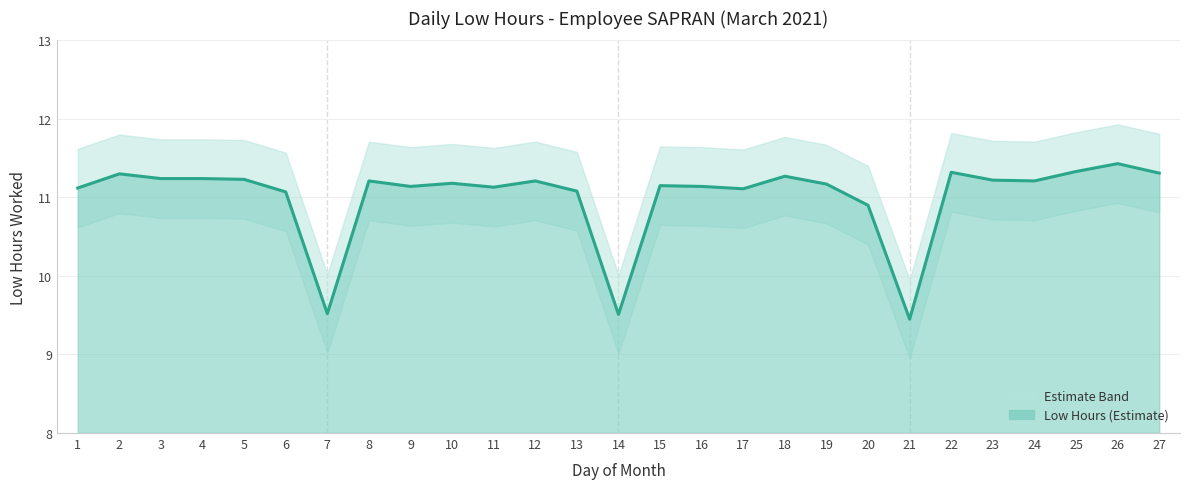

List the labels in order of value, smallest first.

21, 14, 7, 20, 6, 13, 17, 1, 11, 9, 16, 15, 19, 10, 8, 12, 24, 23, 5, 3, 4, 18, 2, 27, 22, 25, 26